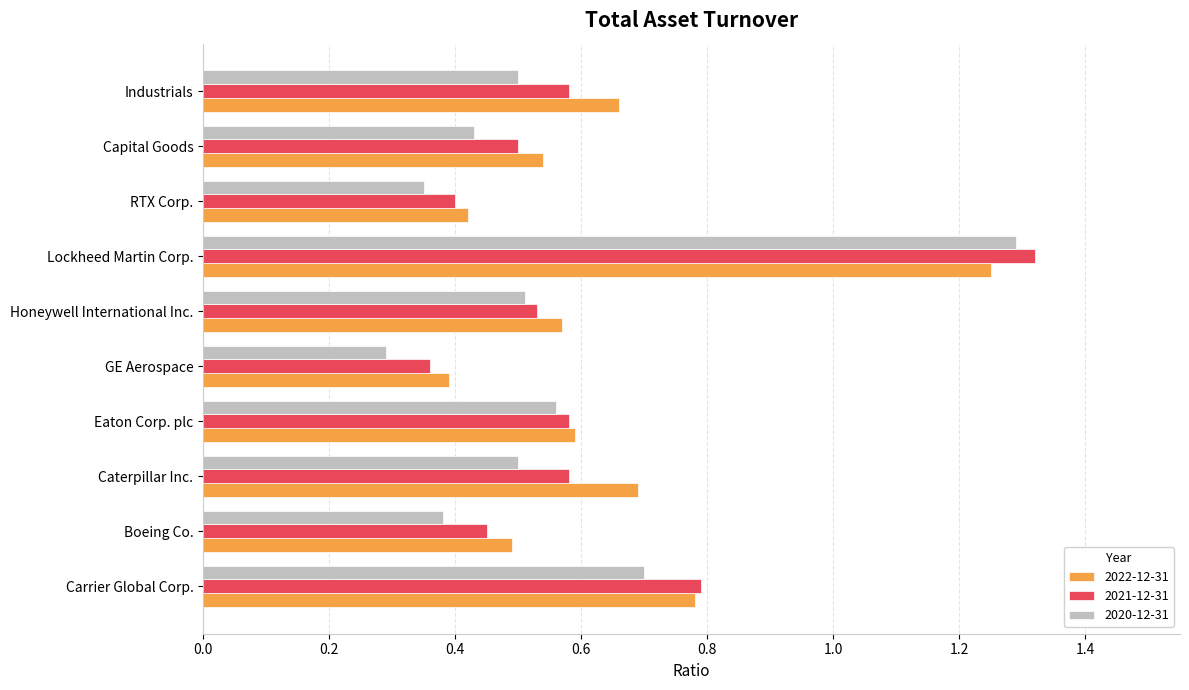

The 2020-12-31 series shows 0.7 at Boeing Co.. True or false?

False